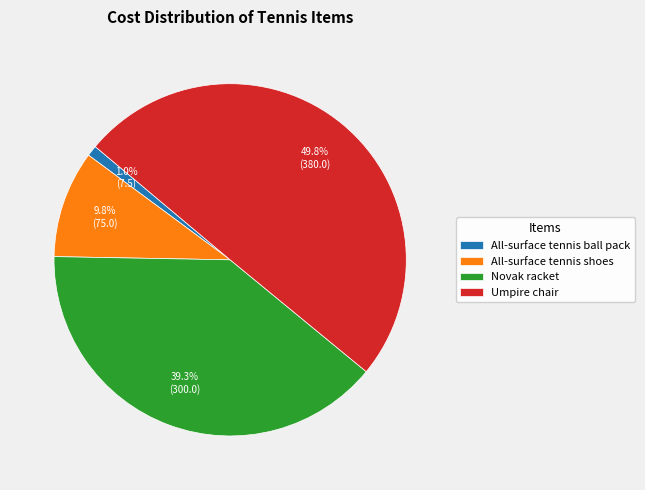

Does Novak racket represent more than half of the total?

No